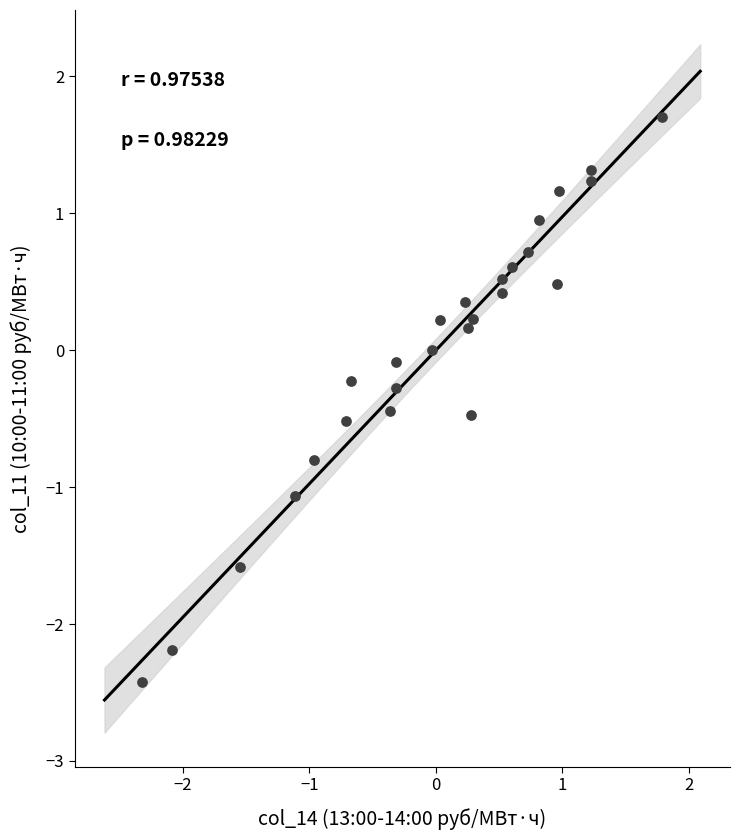

What is the range of Y values (max minus min)?

4.1